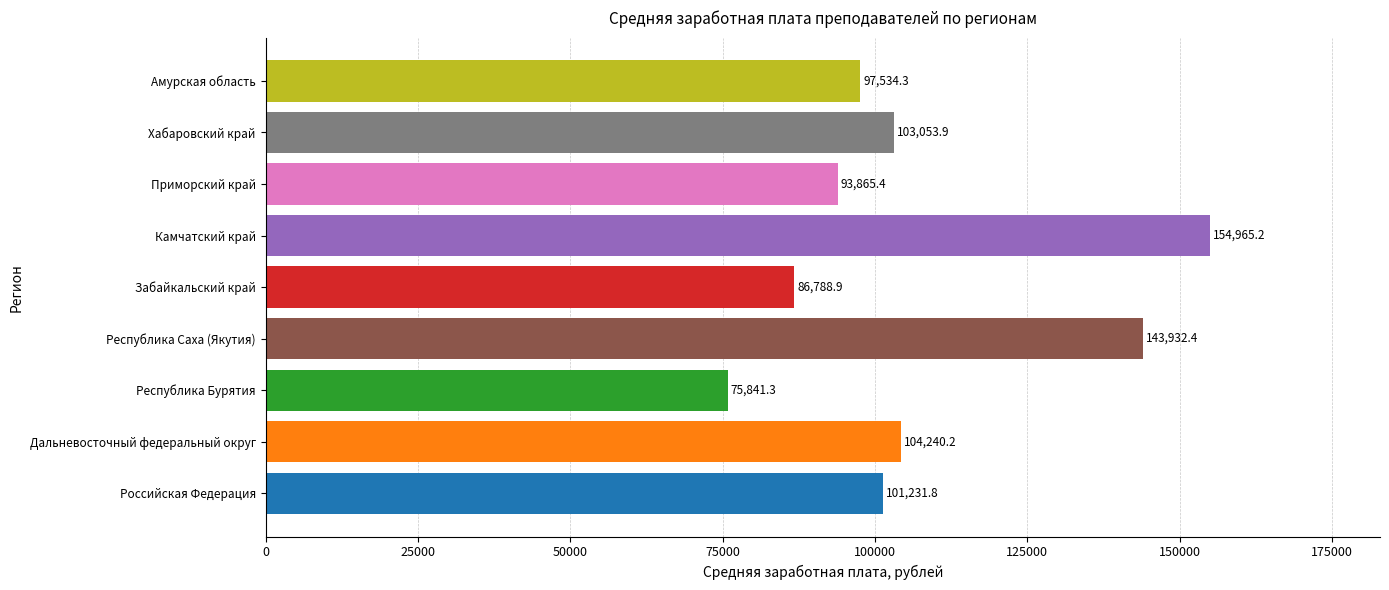

How many bars are there in total?

9